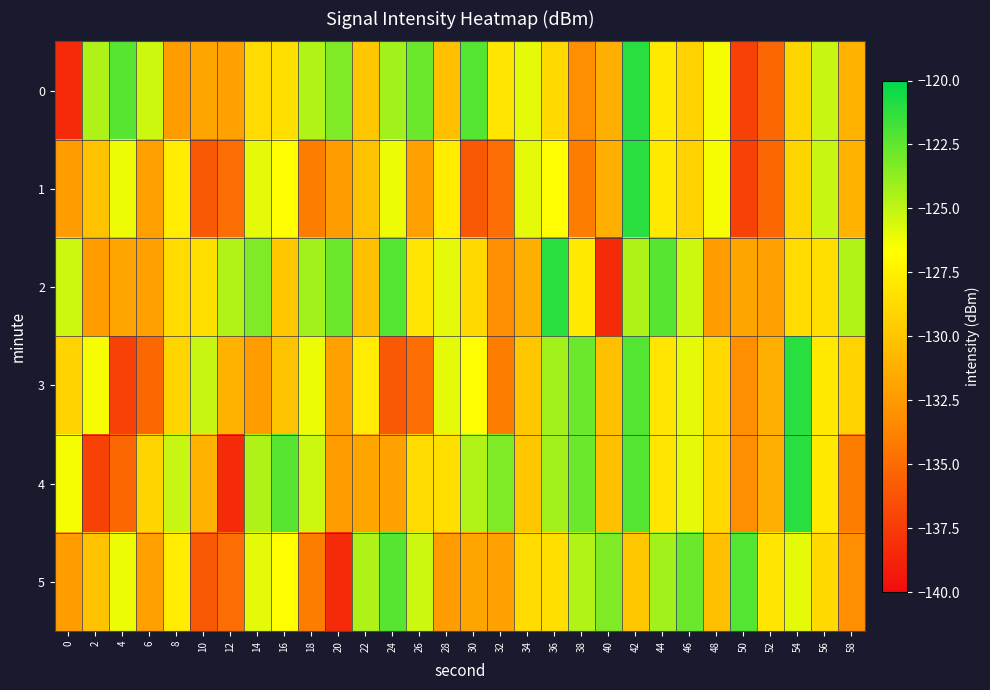

Between 52 and 36, which is larger?

36